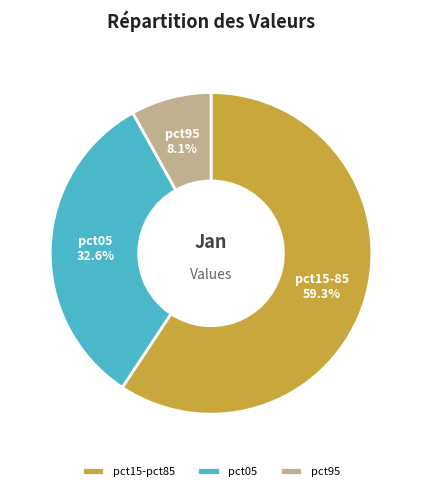

Rank the categories by value from lowest to highest.

pct95, pct05, pct15-pct85